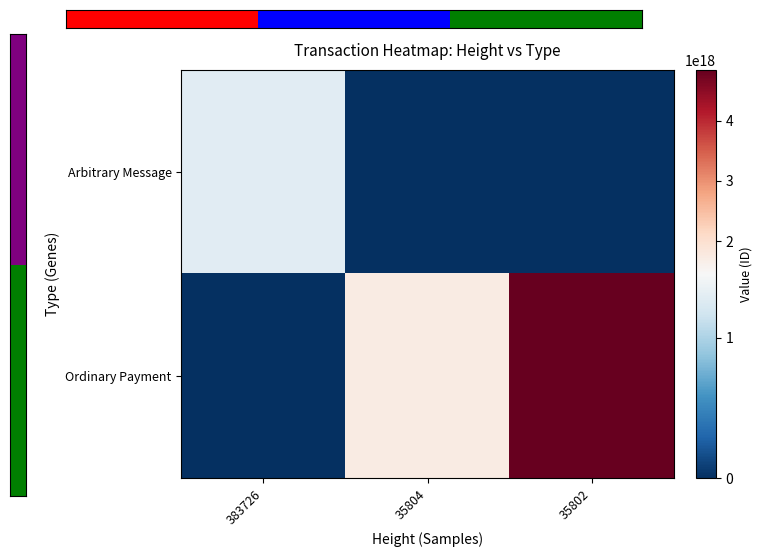

Which category has the highest value across all series?

35802